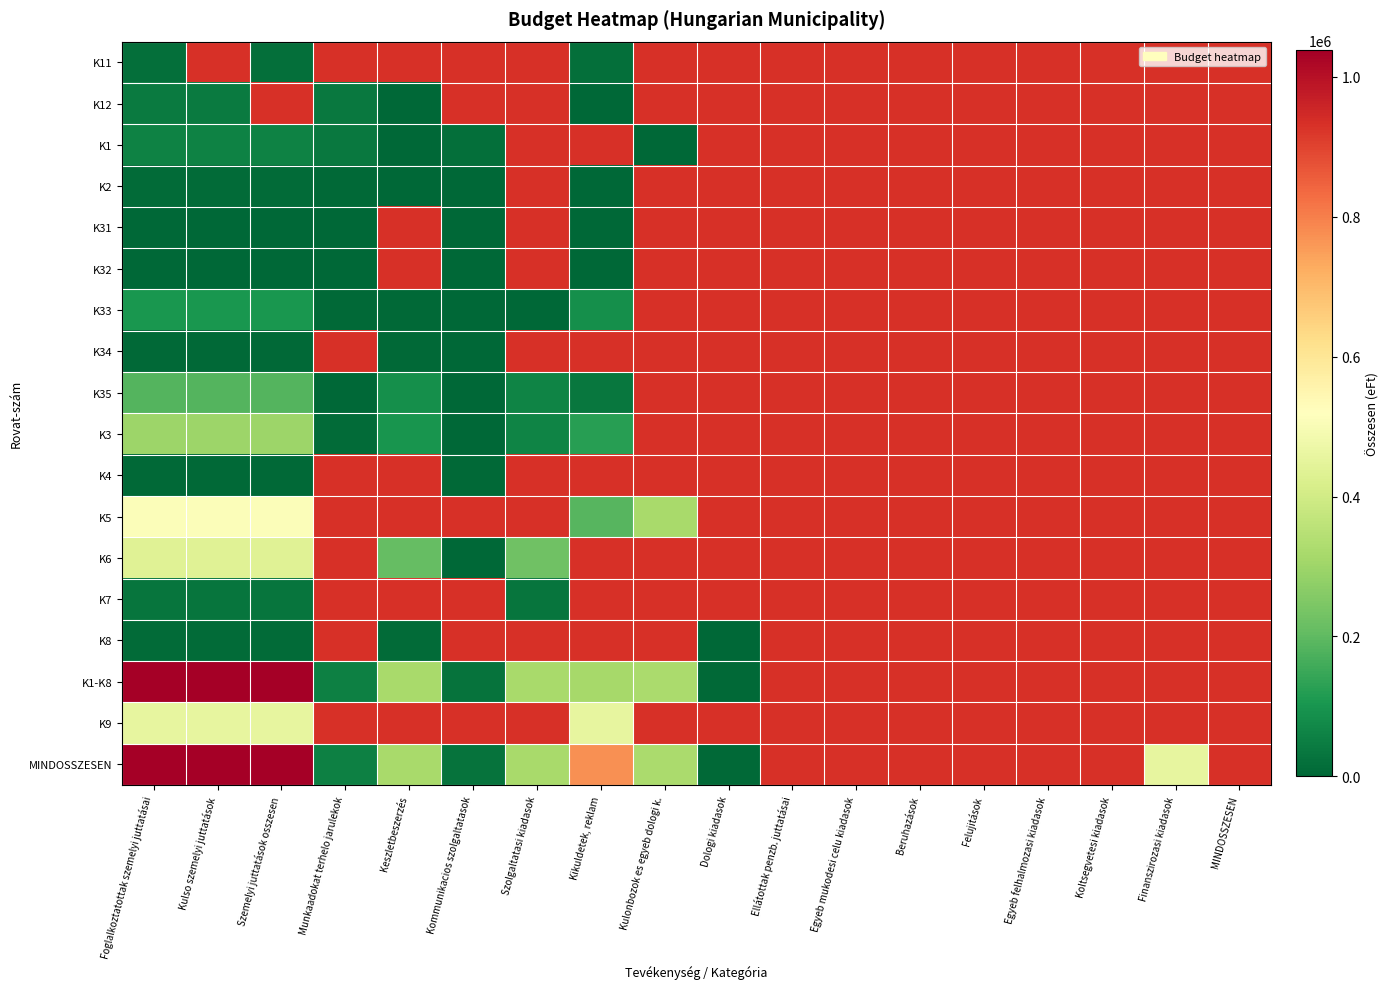

At Munkaadokat terhelo jarulekok, list the series in order from largest to smallest.

K11, K1, K3, K4, K5, K6, K7, K8, K1-K8, K9, MINDOSSZESEN, K12, K33, K2, K31, K34, K35, K32